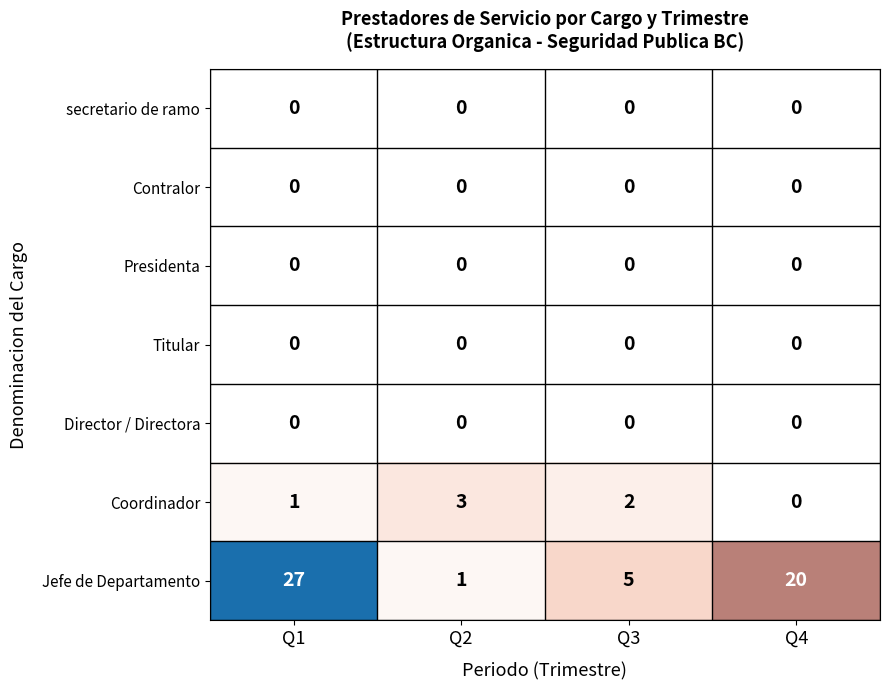

Which series changed the most between Q1 and Q4?

Jefe de Departamento